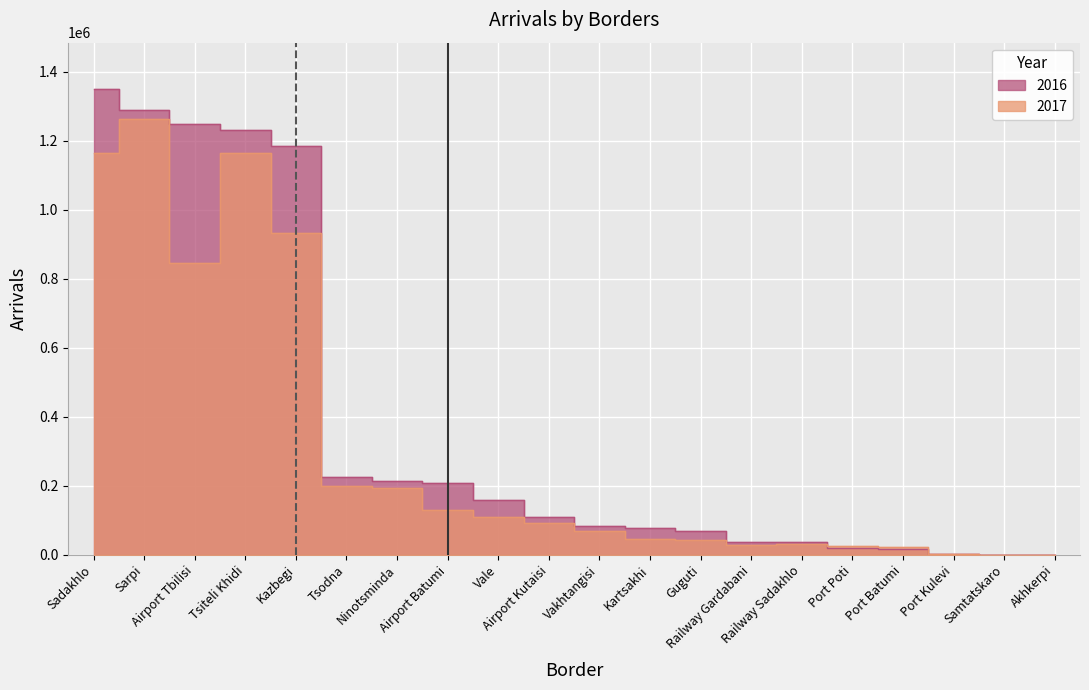

Is it true that 2017 equals 116280 at Tsodna?

False